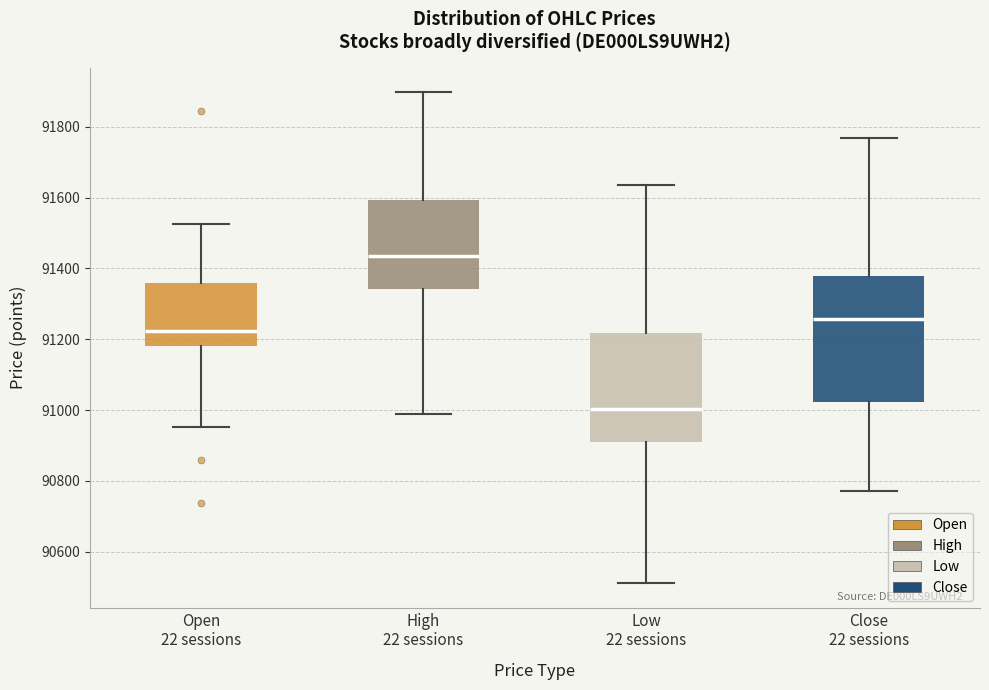

Which box's median line is the lowest?

Low 22 sessions